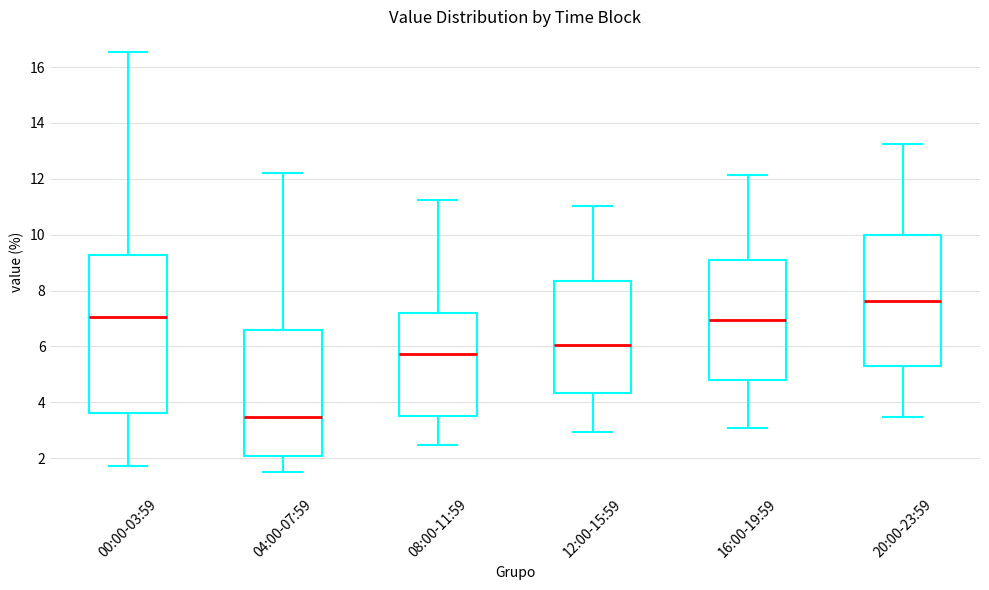

Where is the lower edge of the box for 04:00-07:59 on the y-axis? The values are not printed on the chart, so give them approximately, as read against the axis.

2.0